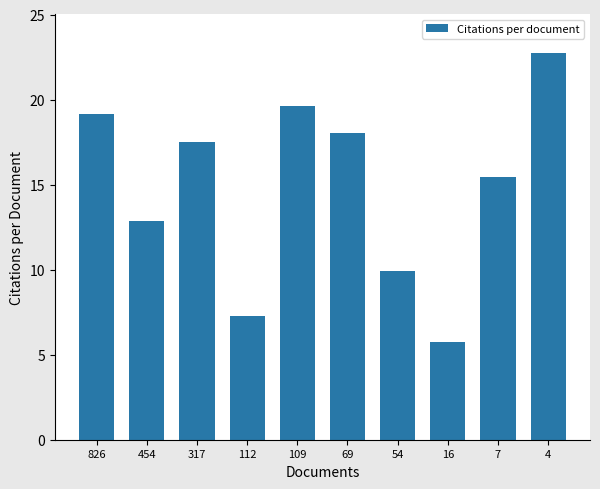

What is the value of the 7th bar from the left?

9.9